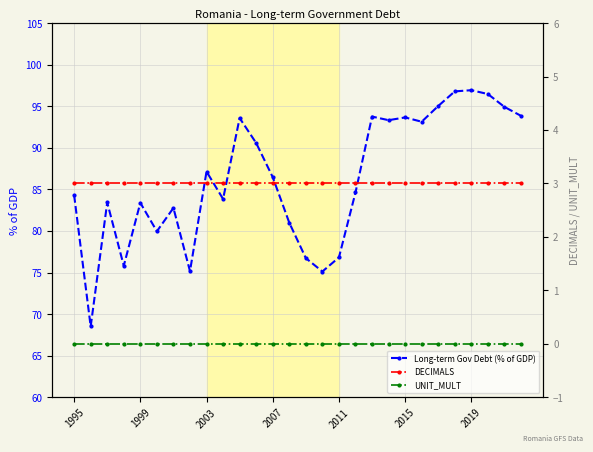

What is the lowest value of the Long-term Gov Debt (% of GDP) series?

68.5